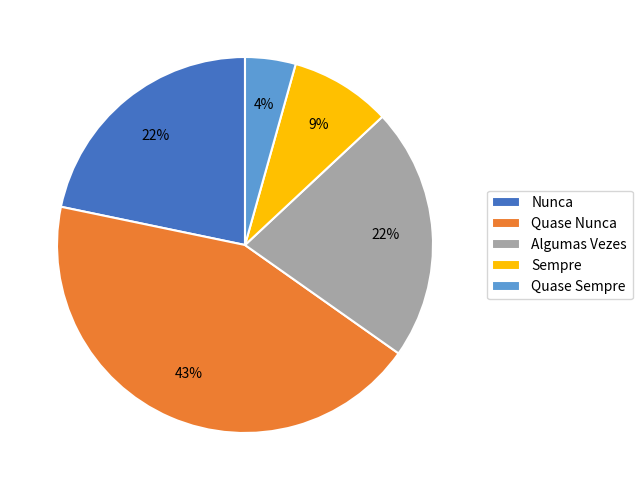

How many slices are in this pie chart?

5